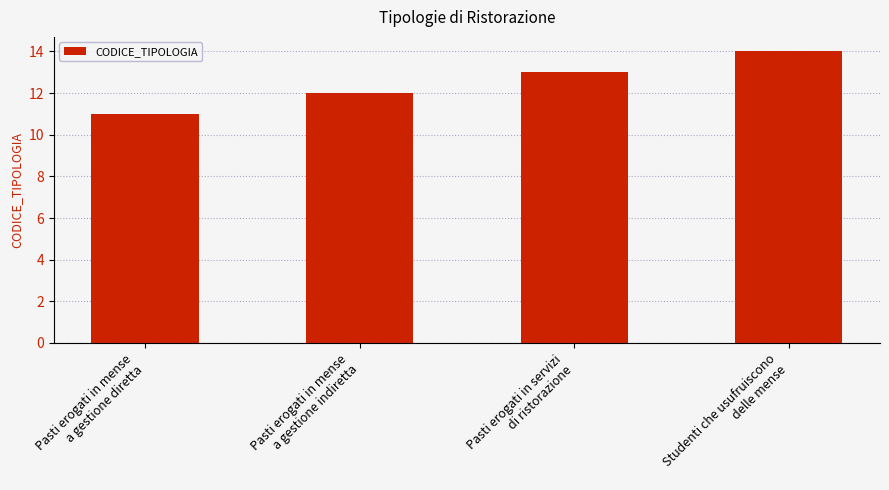

What is the label of the 1st bar from the left?

Pasti erogati in mense
a gestione diretta